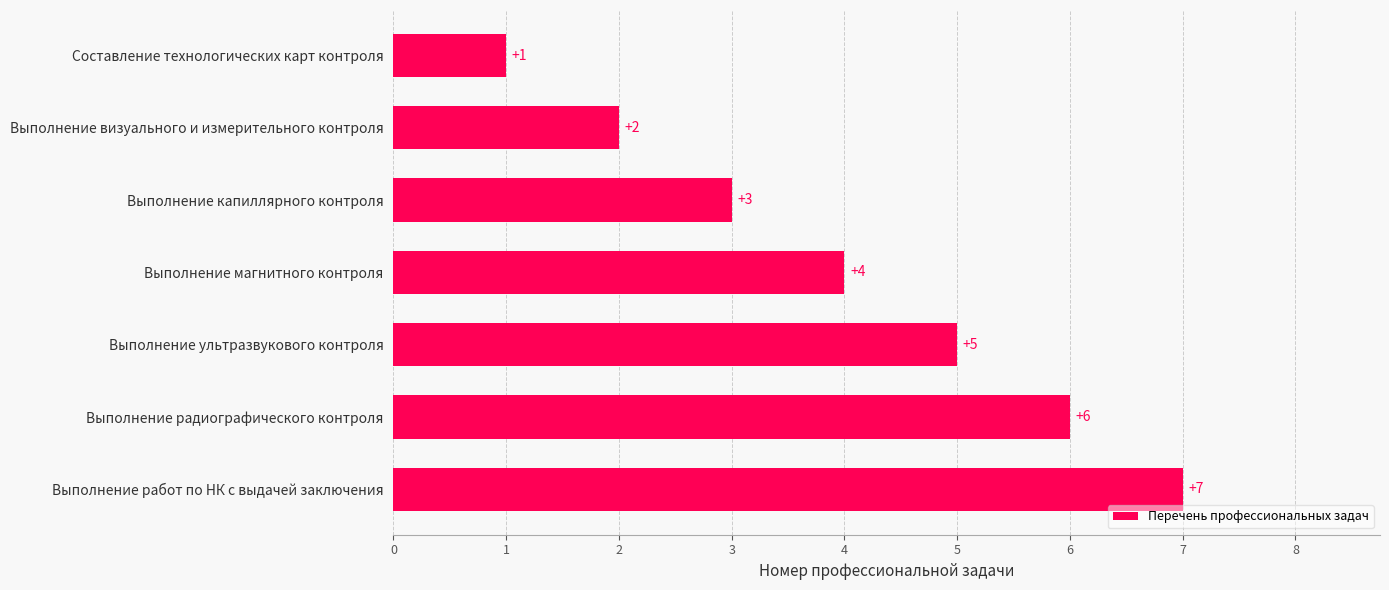

How many bars are there in total?

7